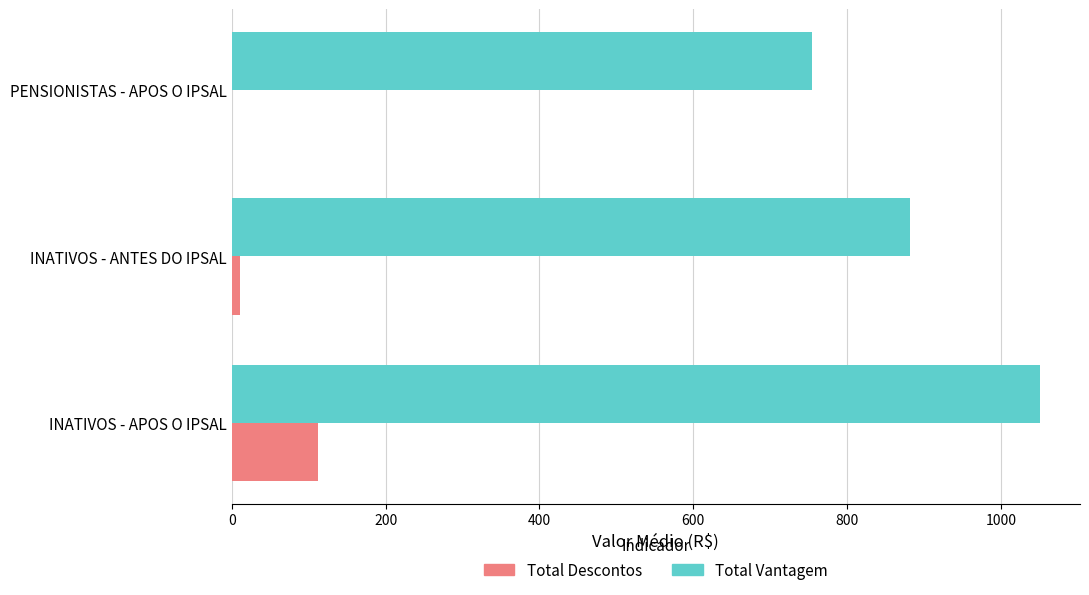

Which series has the largest total across all categories?

Total Vantagem